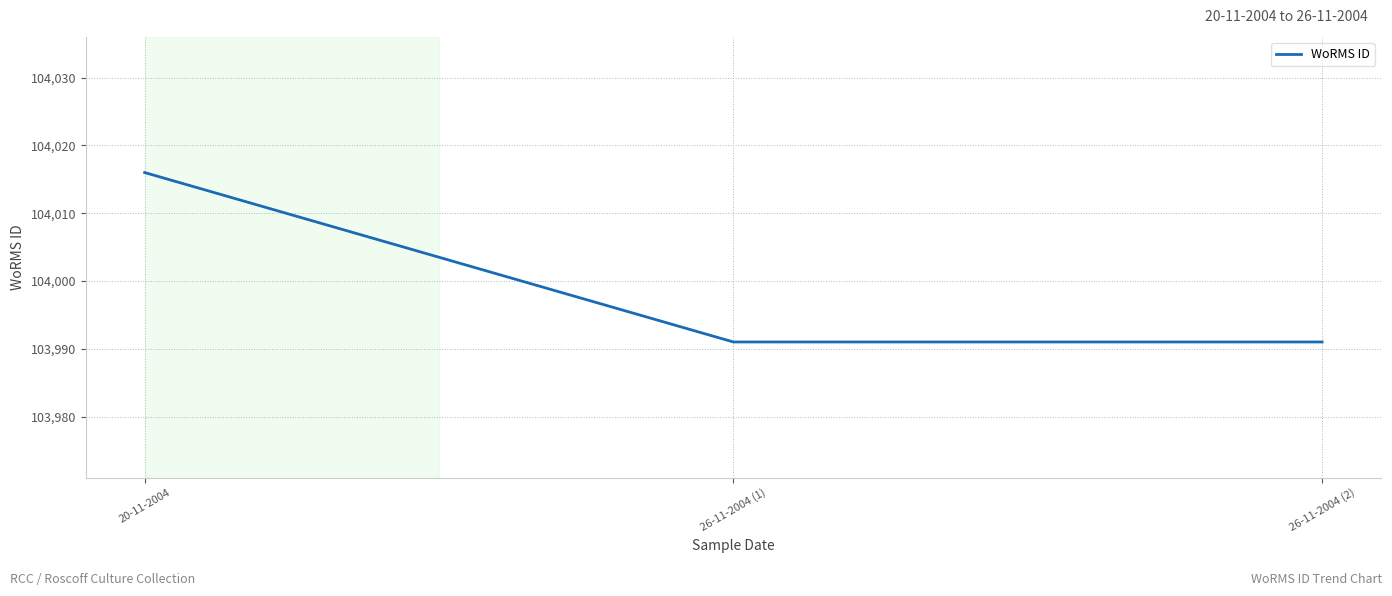

Reading right to left, what are all the values shown in this chart?

26-11-2004 (2)=103991	26-11-2004 (1)=103991	20-11-2004=104016